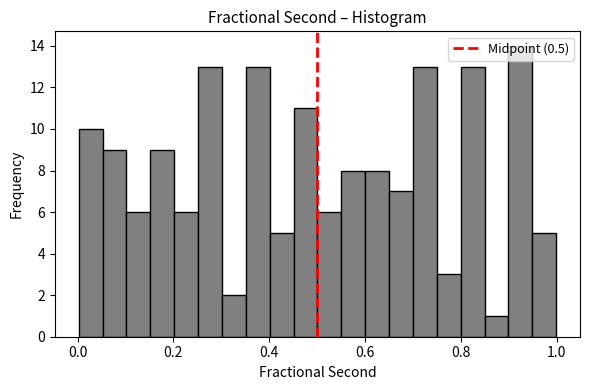

Read against the x-axis, roughly where is the centre of the tallest bar?

0.92